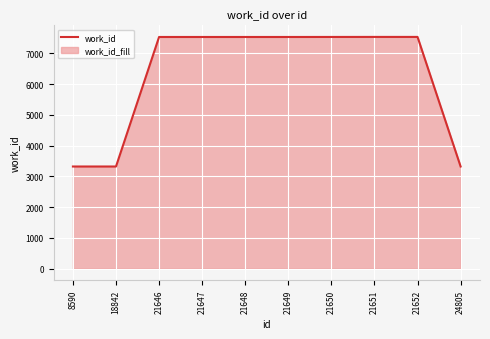

List the labels in order of value, largest first.

21651, 21652, 21650, 21646, 21647, 21648, 21649, 8590, 18842, 24805